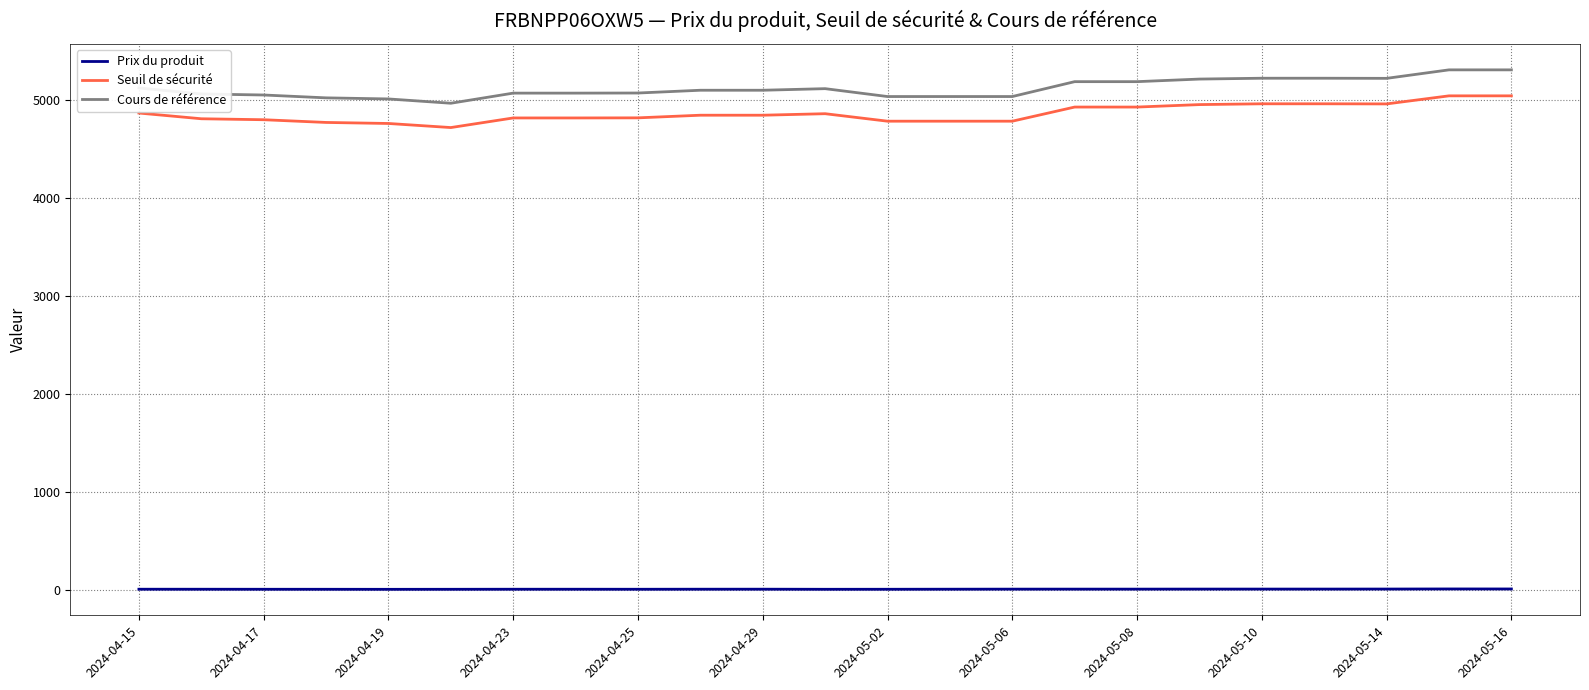

What is the difference between the maximum and minimum values in the Cours de référence series?

340.9